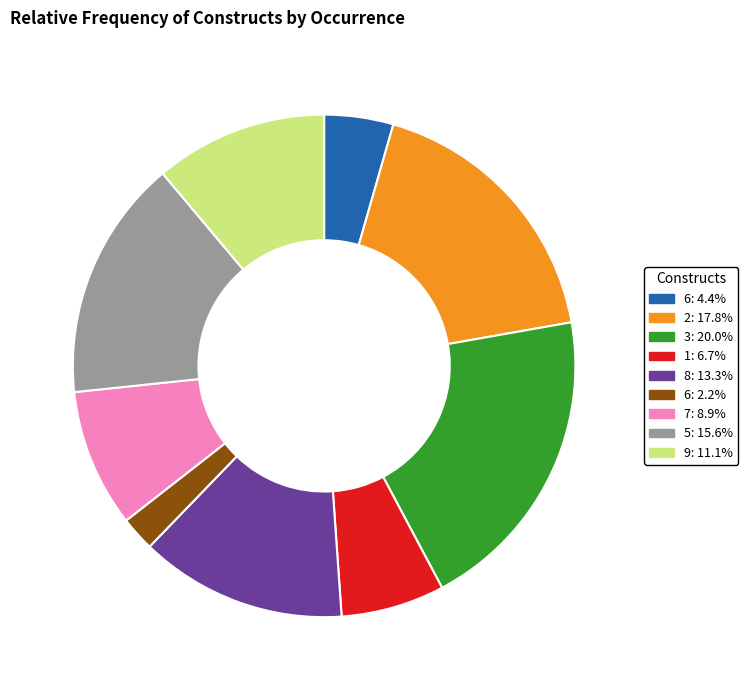

Is there a majority slice in this chart?

No